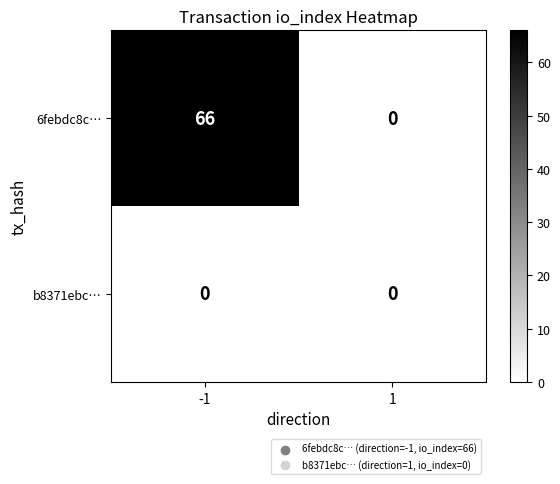

The b8371ebc… series shows 0 at -1. True or false?

True